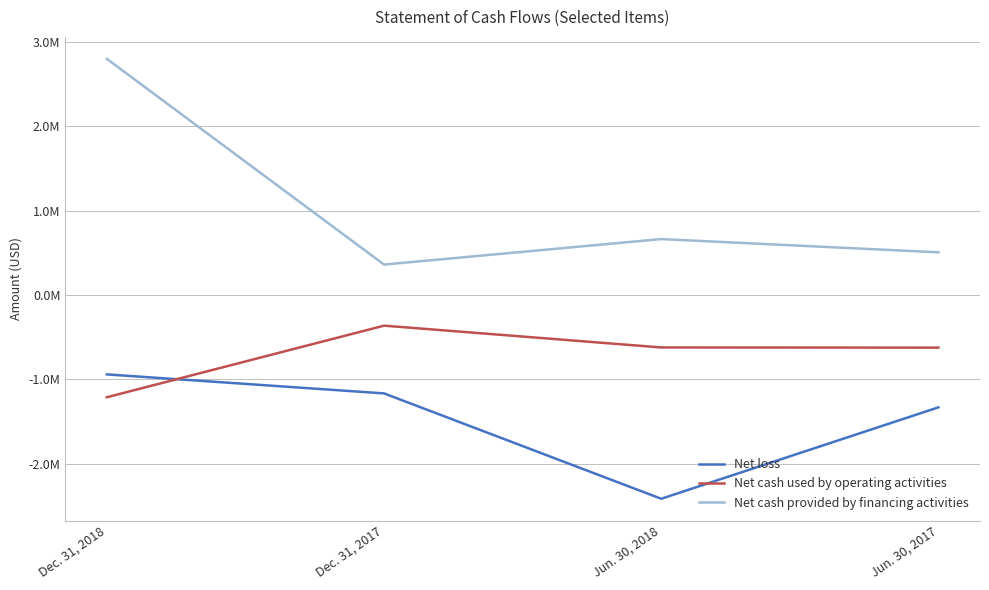

Rank the series at Jun. 30, 2018 from highest to lowest value.

Net cash provided by financing activities, Net cash used by operating activities, Net loss